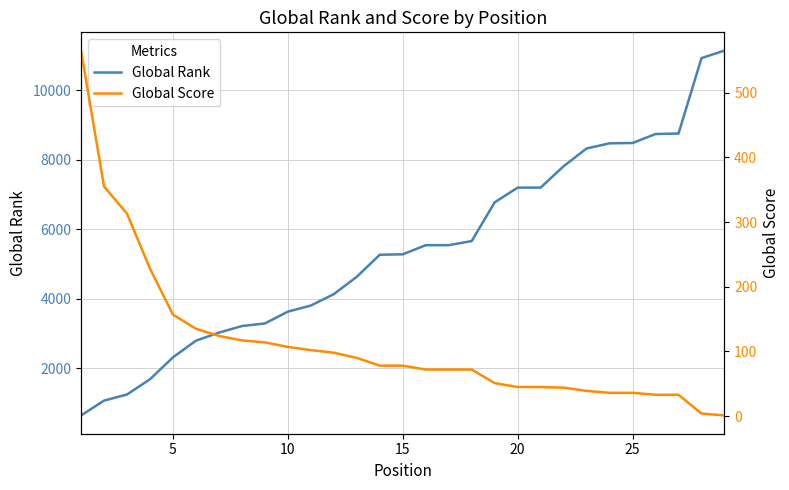

What is the difference between the maximum and minimum values in the Global Score series?

564